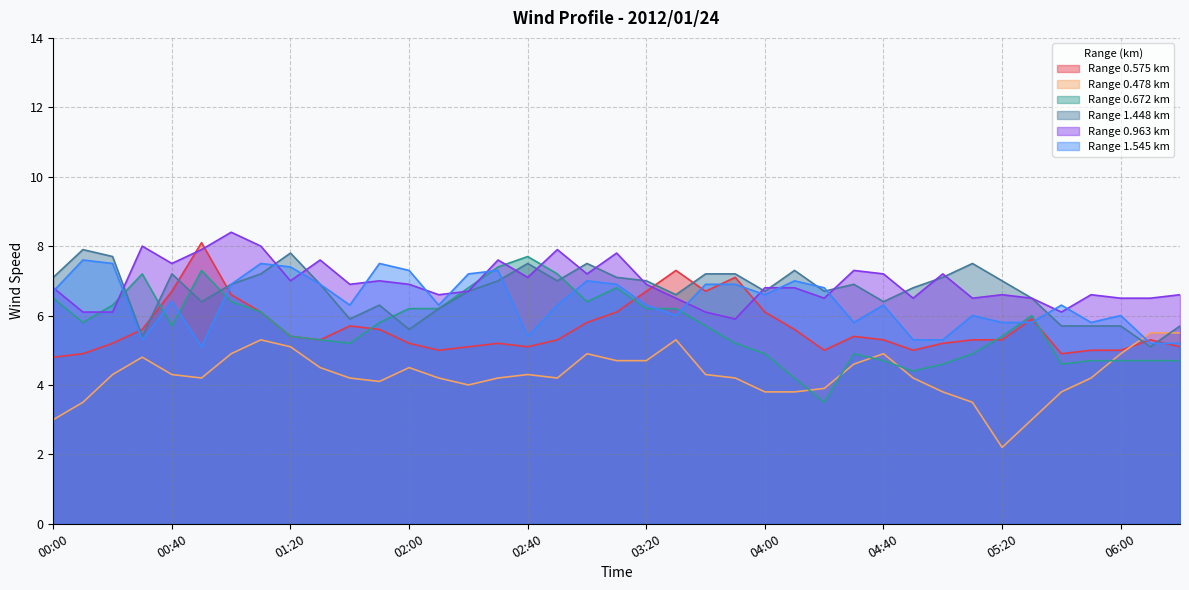

Which category has the highest value across all series?

01:00